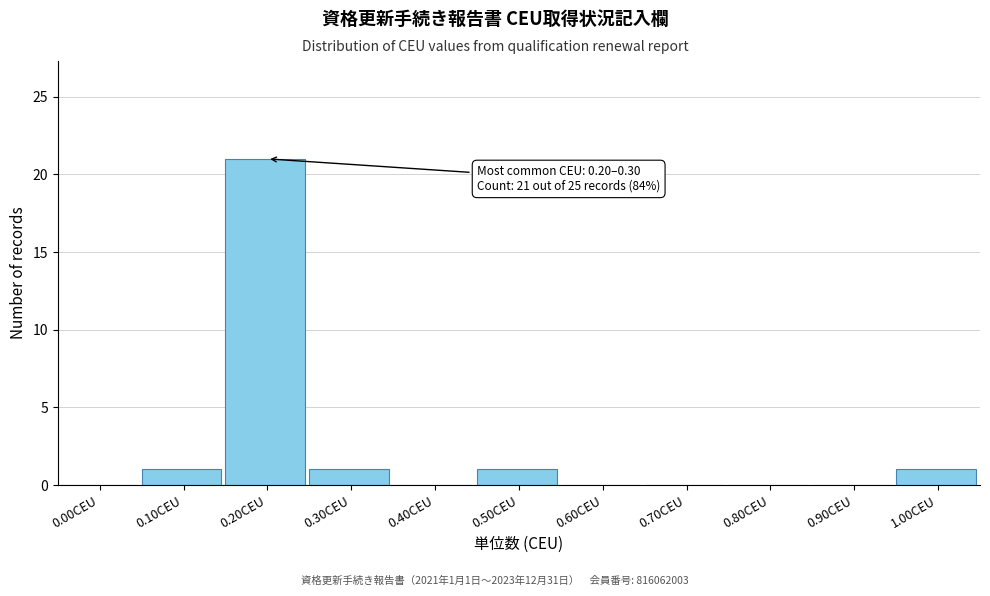

Reading right to left, transcribe all the data shown in this chart.

1.00CEU=1	0.90CEU=0	0.80CEU=0	0.70CEU=0	0.60CEU=0	0.50CEU=1	0.40CEU=0	0.30CEU=1	0.20CEU=21	0.10CEU=1	0.00CEU=0